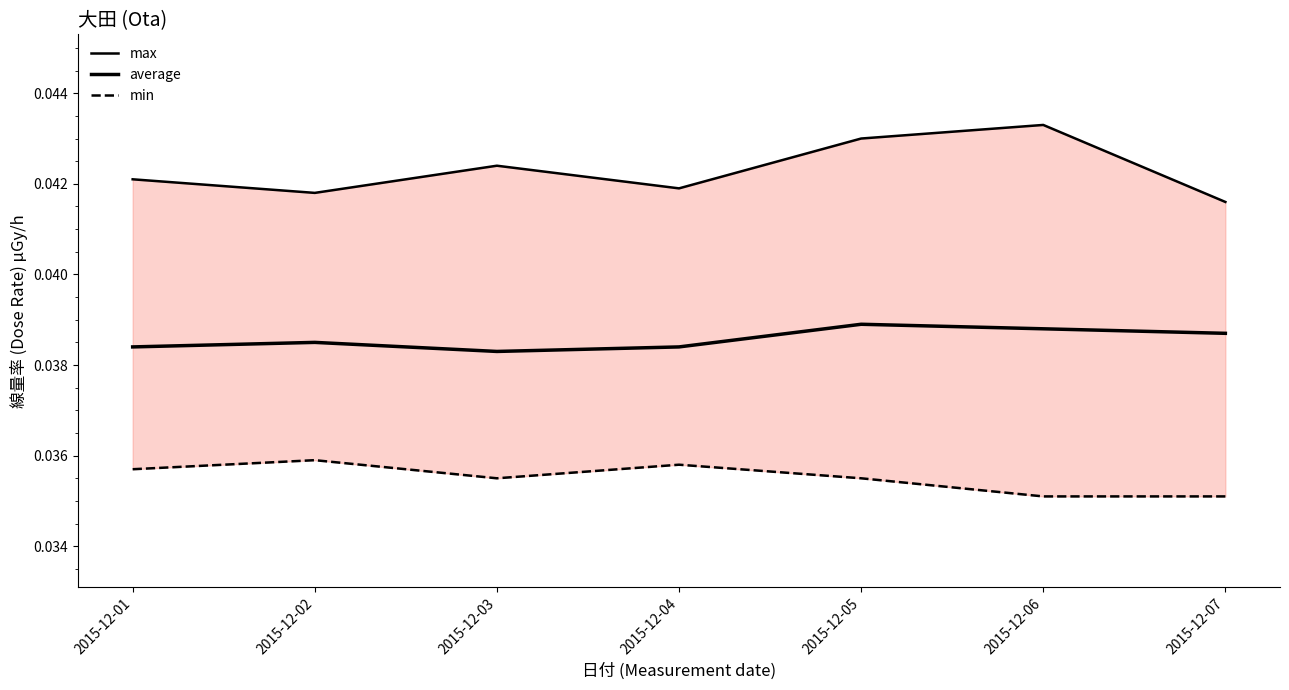

What is the total value across all series at 2015-12-05?

0.1